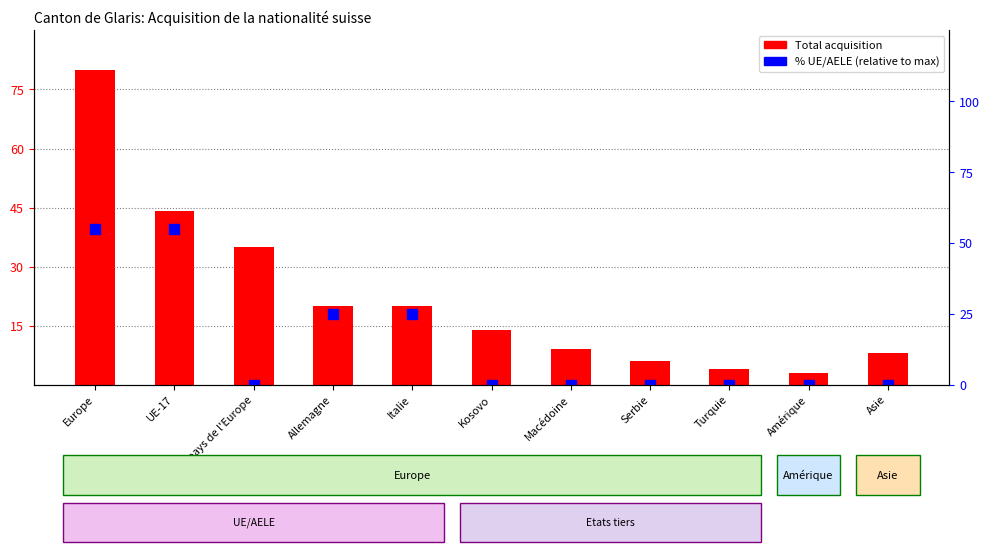

What is the spread (max minus min) of values at Allemagne?

5.0